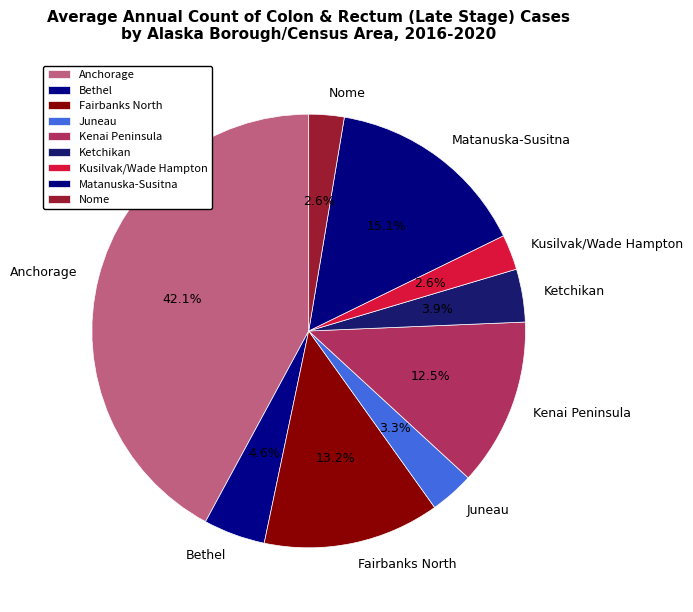

Does Matanuska-Susitna represent more than half of the total?

No